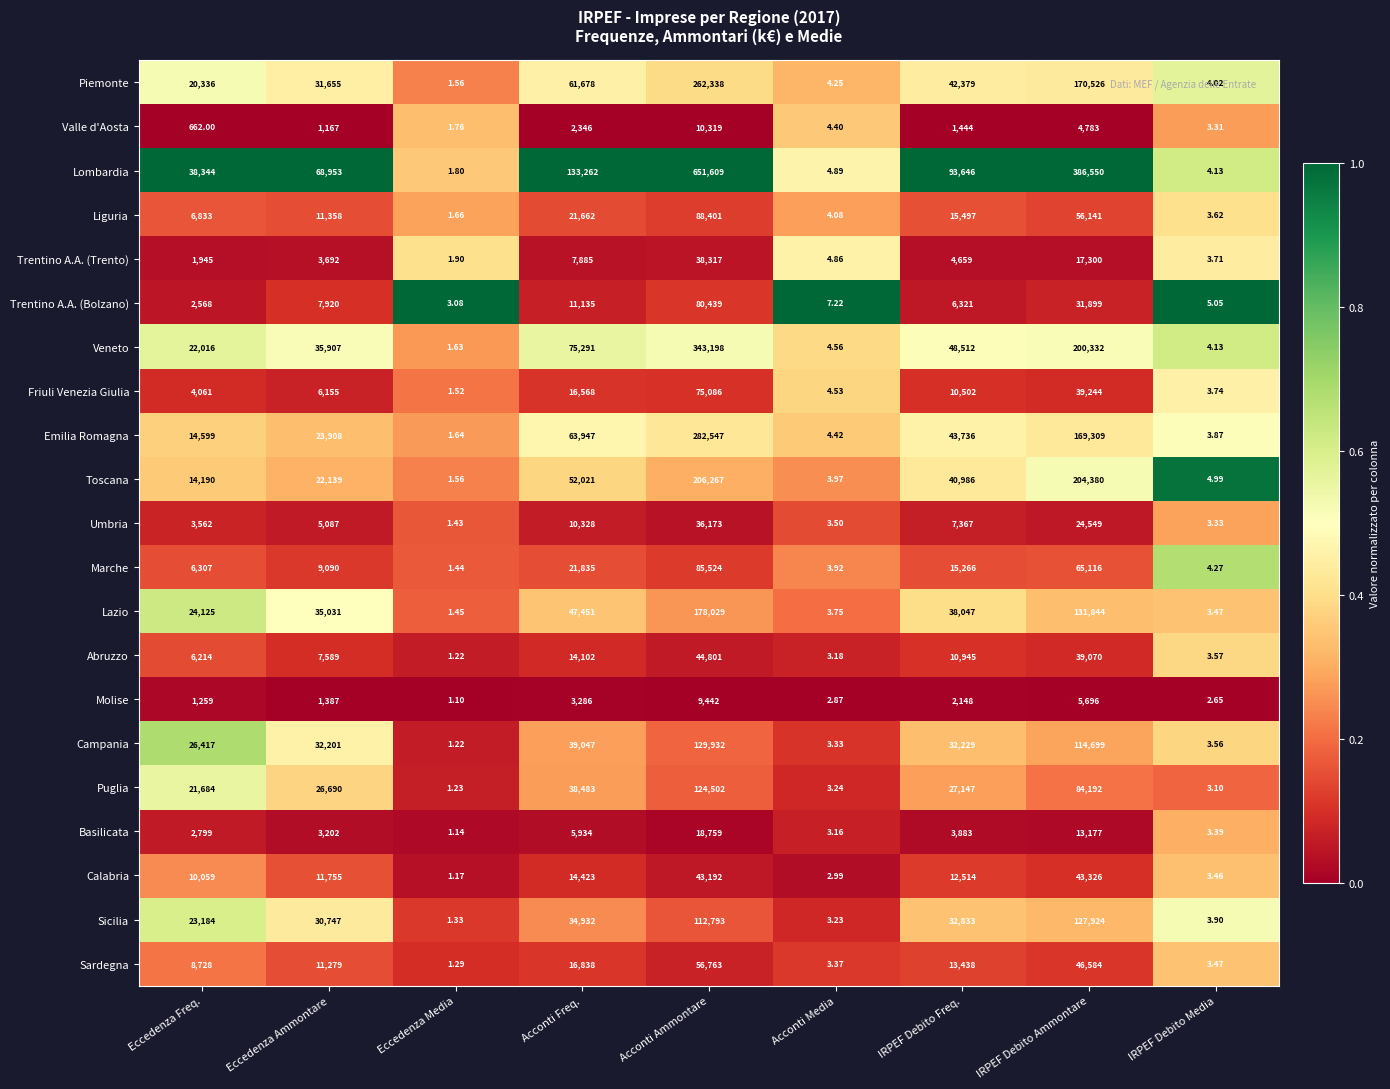

Is the value of Calabria at Acconti Freq. greater than the value of Lazio at Acconti Ammontare?

No